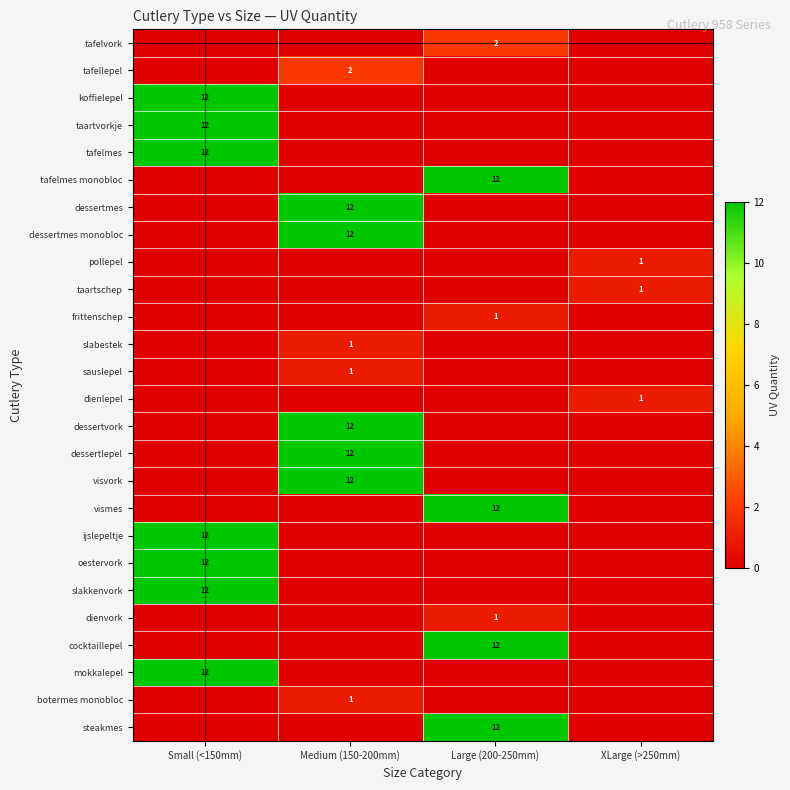

The value of steakmes at Large (200-250mm) is 12. True or false?

True